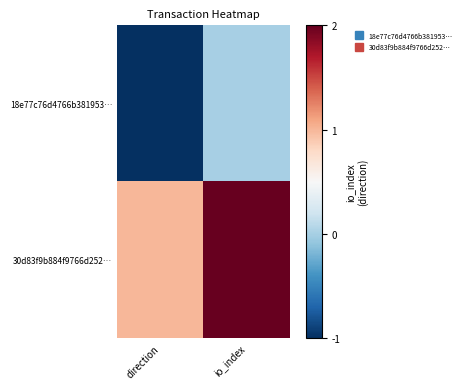

At which category is the sum across all series the highest?

io_index